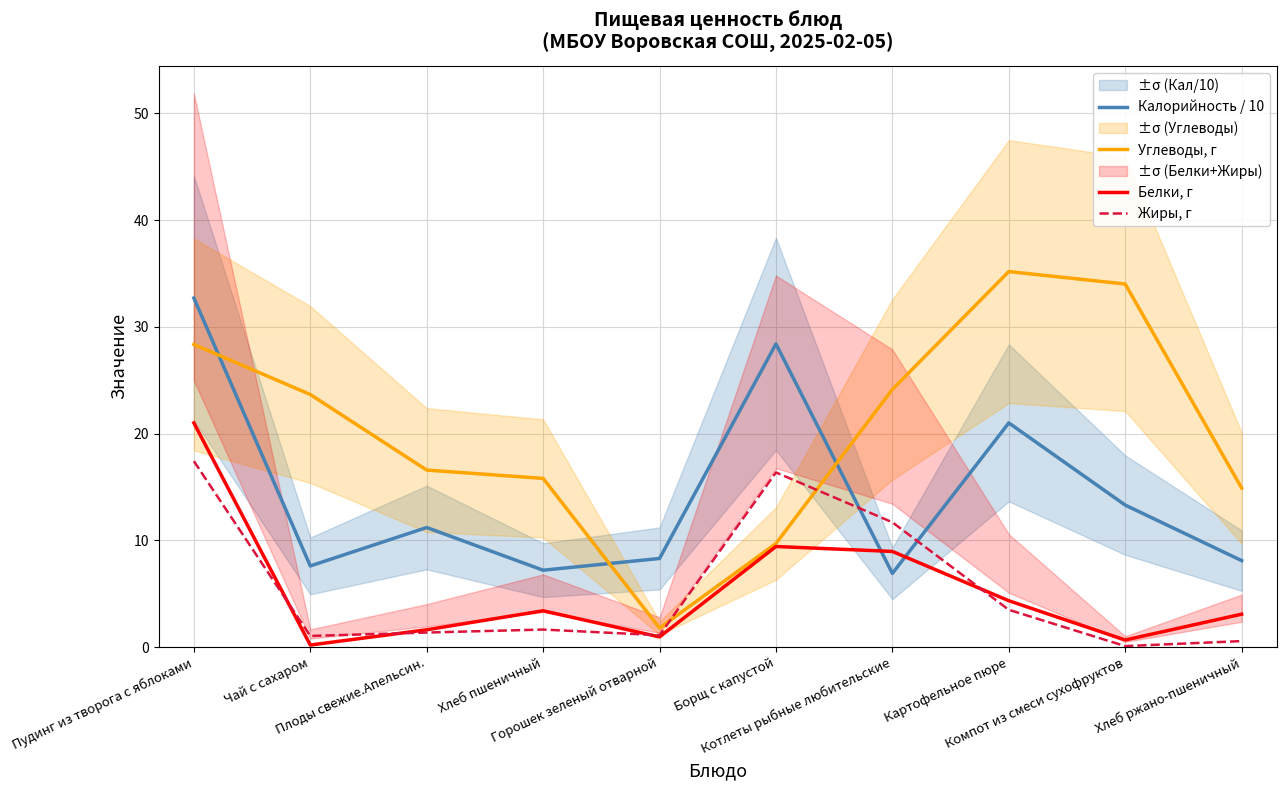

Between which two adjacent categories do Углеводы, г and Жиры, г first intersect?

Горошек зеленый отварной and Борщ с капустой